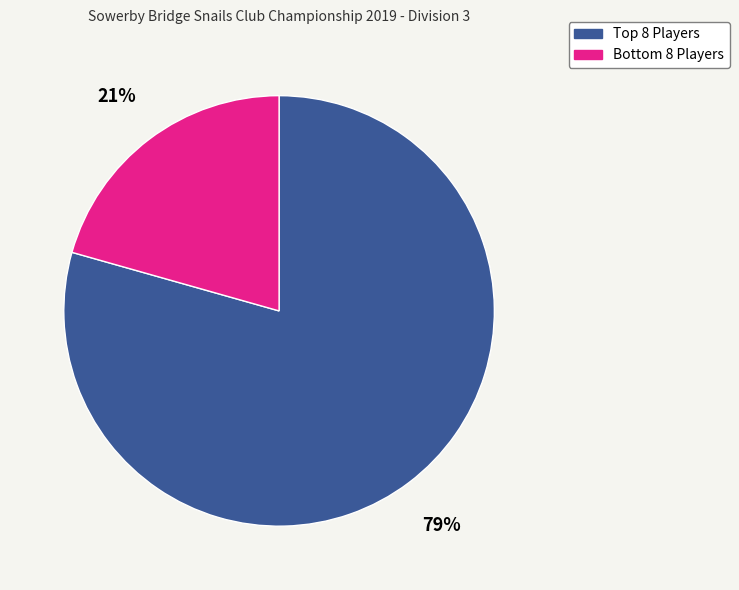

Does any single category account for the majority?

Yes